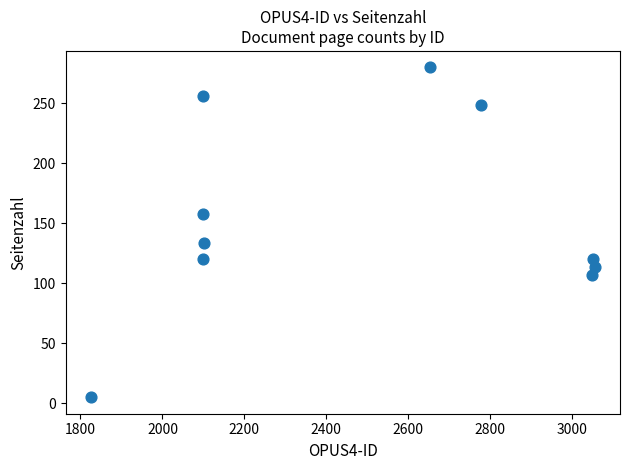

What is the range of X values (max minus min)?

1230